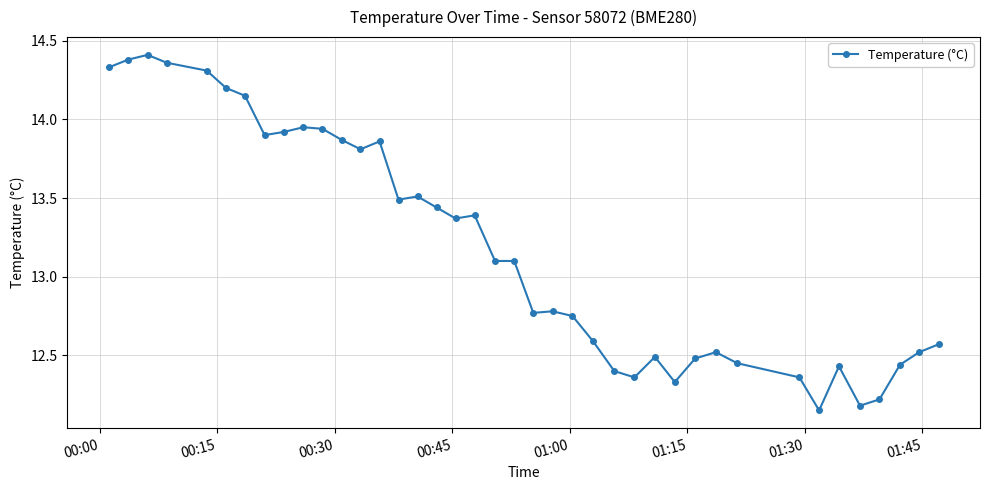

How many distinct data groups are displayed?

1